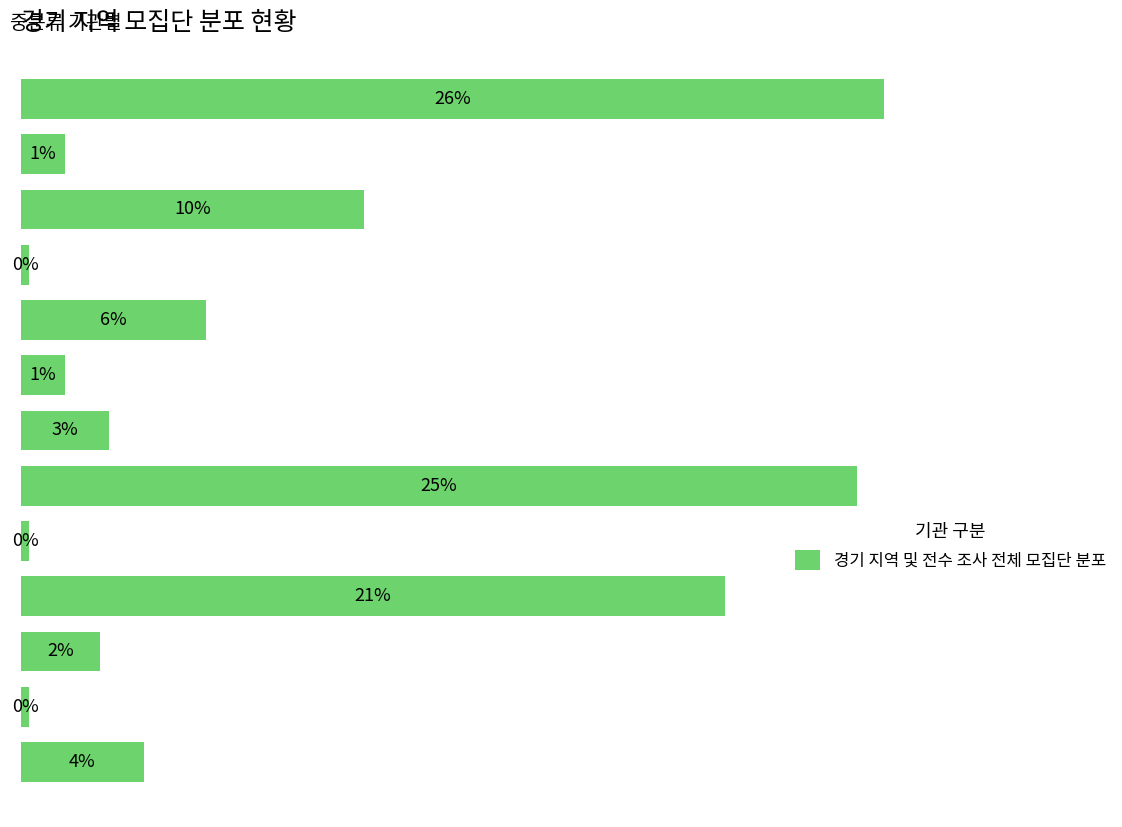

How many bars are there in total?

13